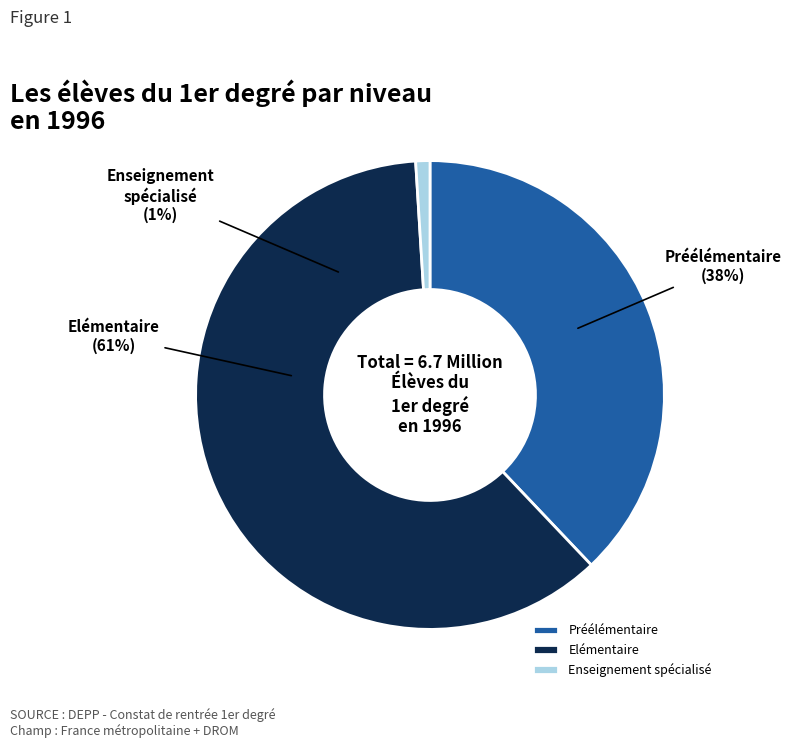

Is there a majority slice in this chart?

Yes